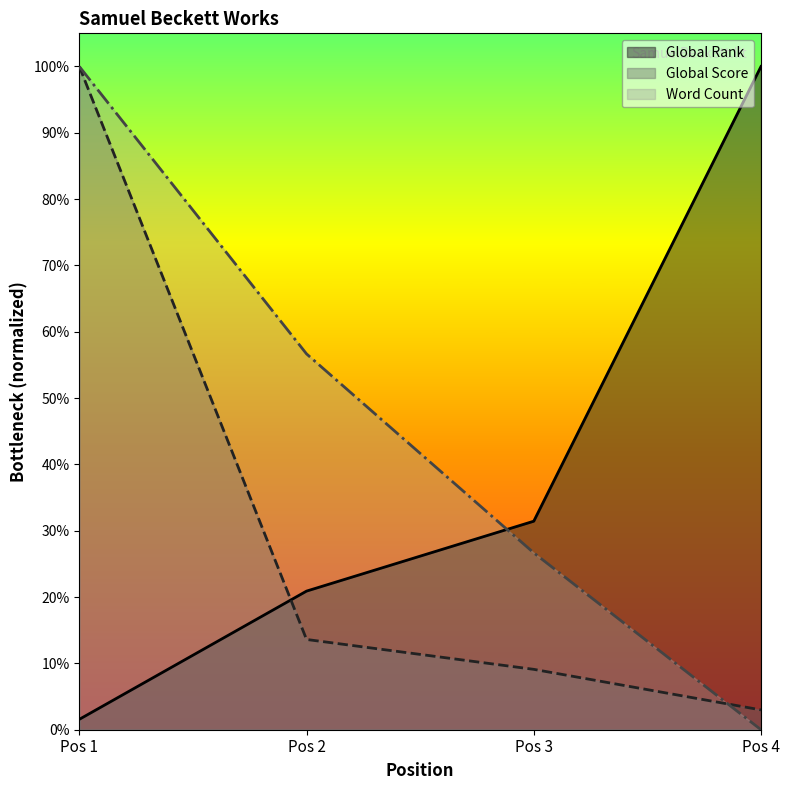

List the series in order of their peak value, lowest first.

Global Rank, Global Score, Word Count